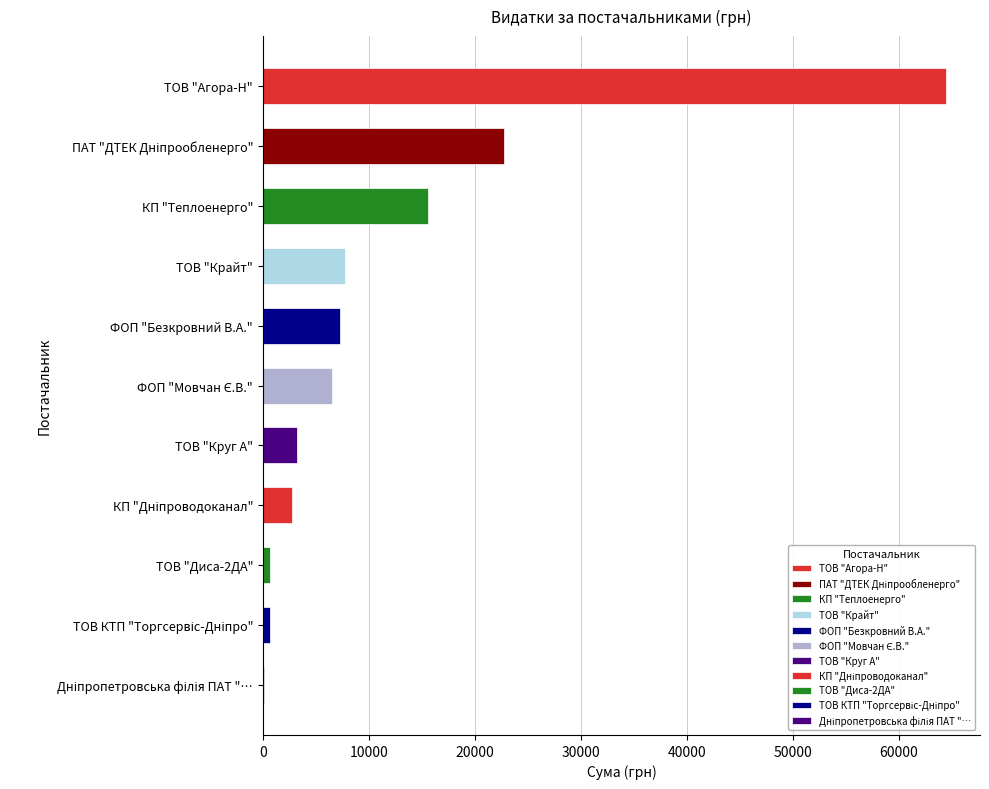

True or false: the data shows 15570.0 at КП "Теплоенерго".

True